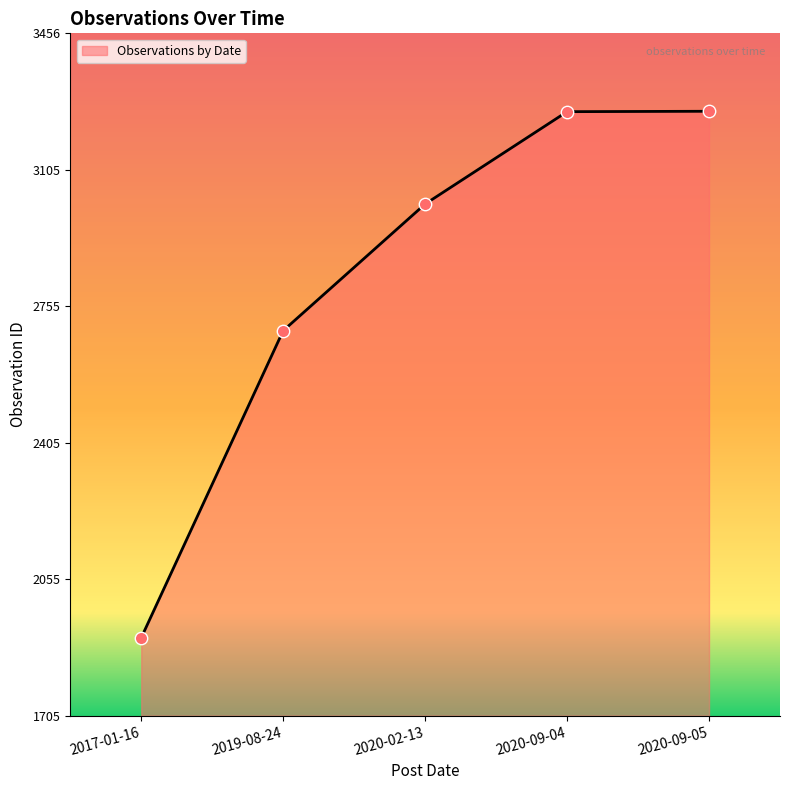

What is the ratio of the value at 2017-01-16 to the value at 2020-09-04?

0.6